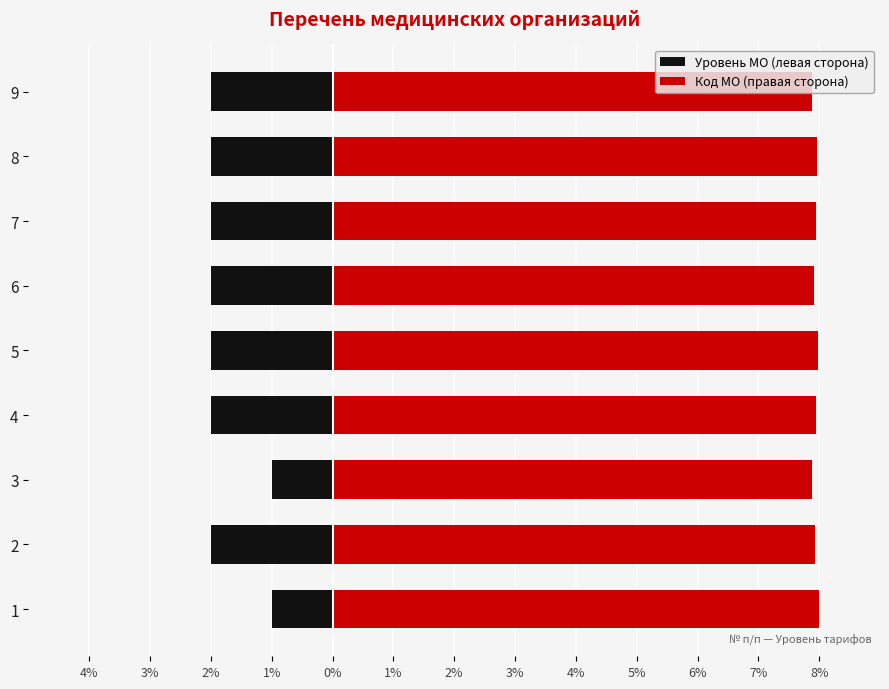

What value does the Уровень МО (левая сторона) series have at 6?

-1.0